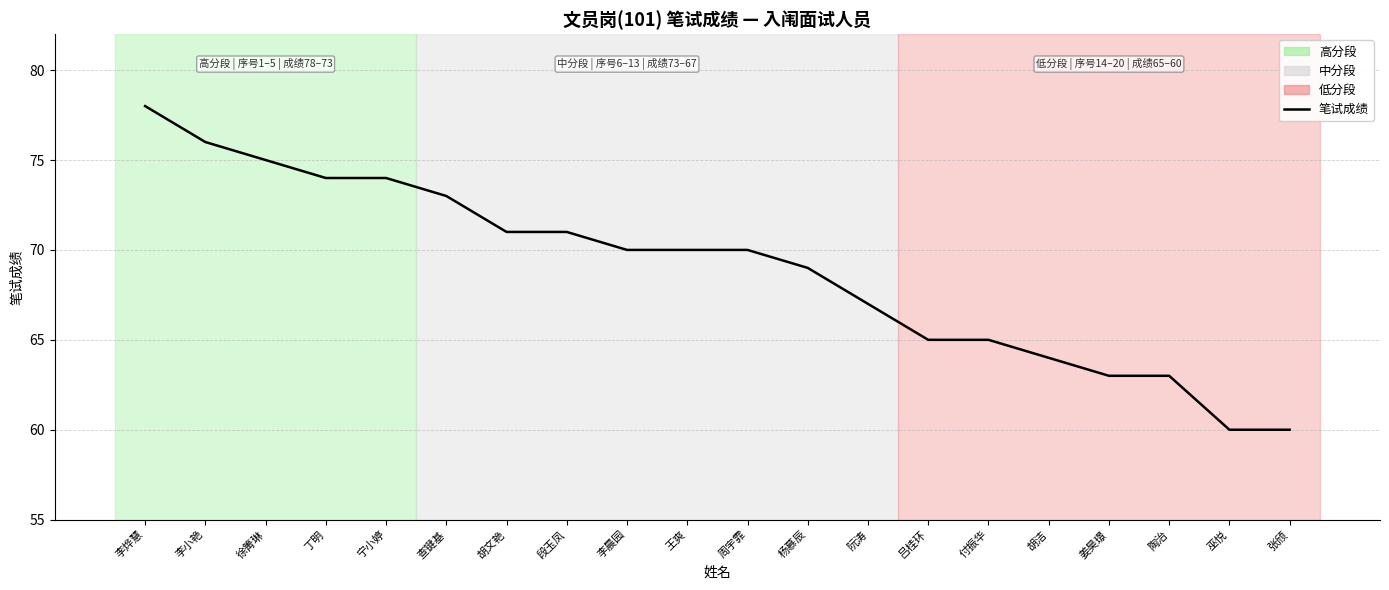

Reading left to right, transcribe all the data shown in this chart.

78	76	75	74	74	73	71	71	70	70	70	69	67	65	65	64	63	63	60	60